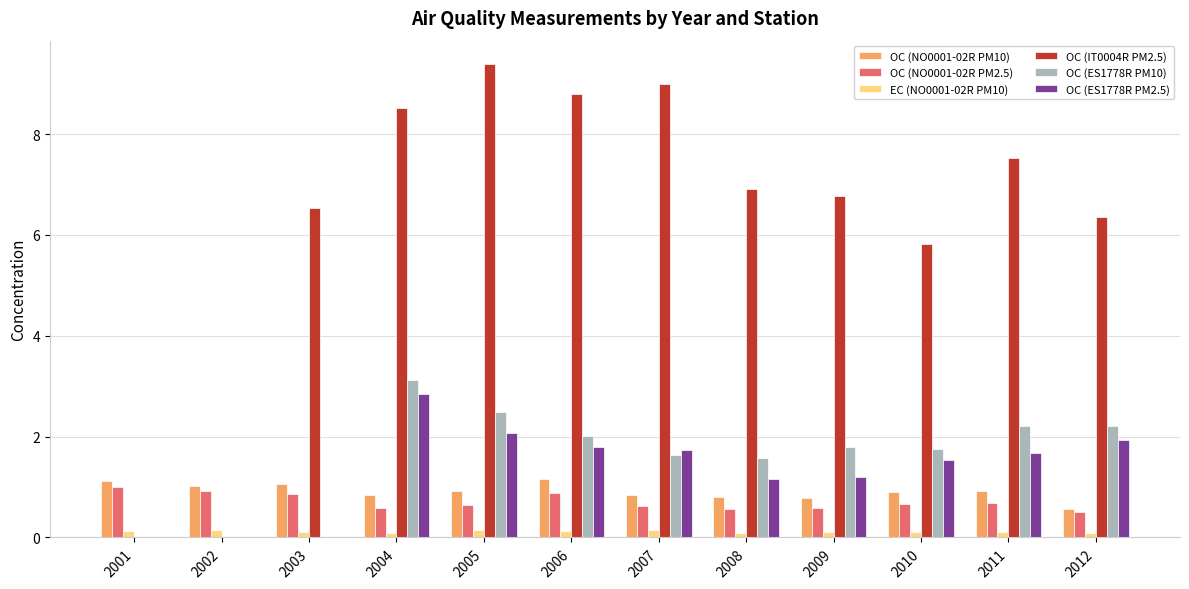

What is the maximum value for OC (IT0004R PM2.5)?

9.4